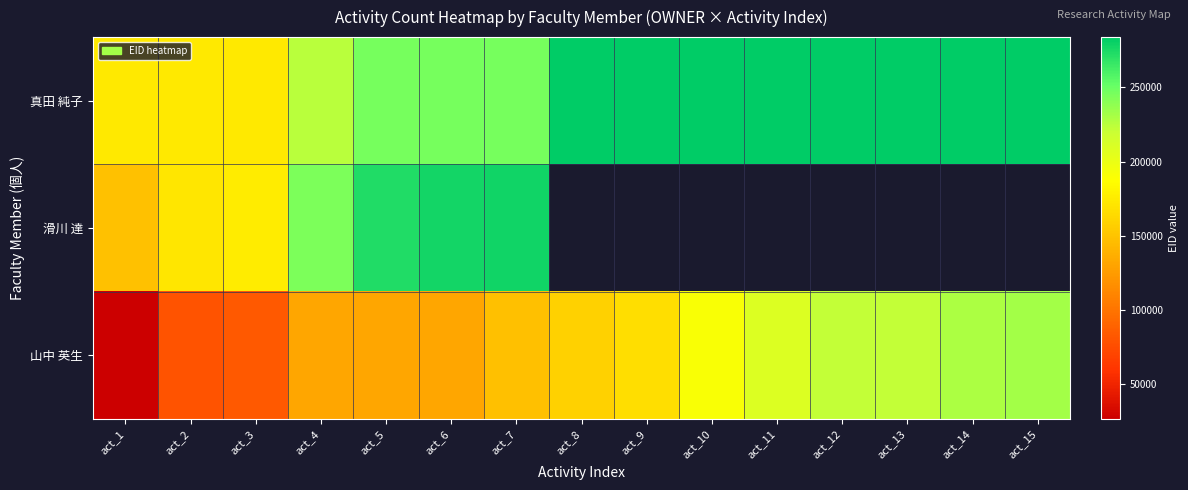

The 山中 英生 series shows 282737.1 at act_8. True or false?

False